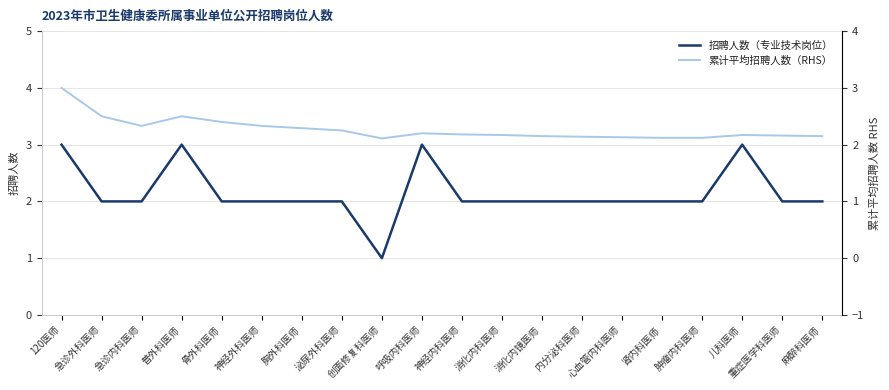

What is the value of the 招聘人数（专业技术岗位） point at the 16th from the left?

2.0